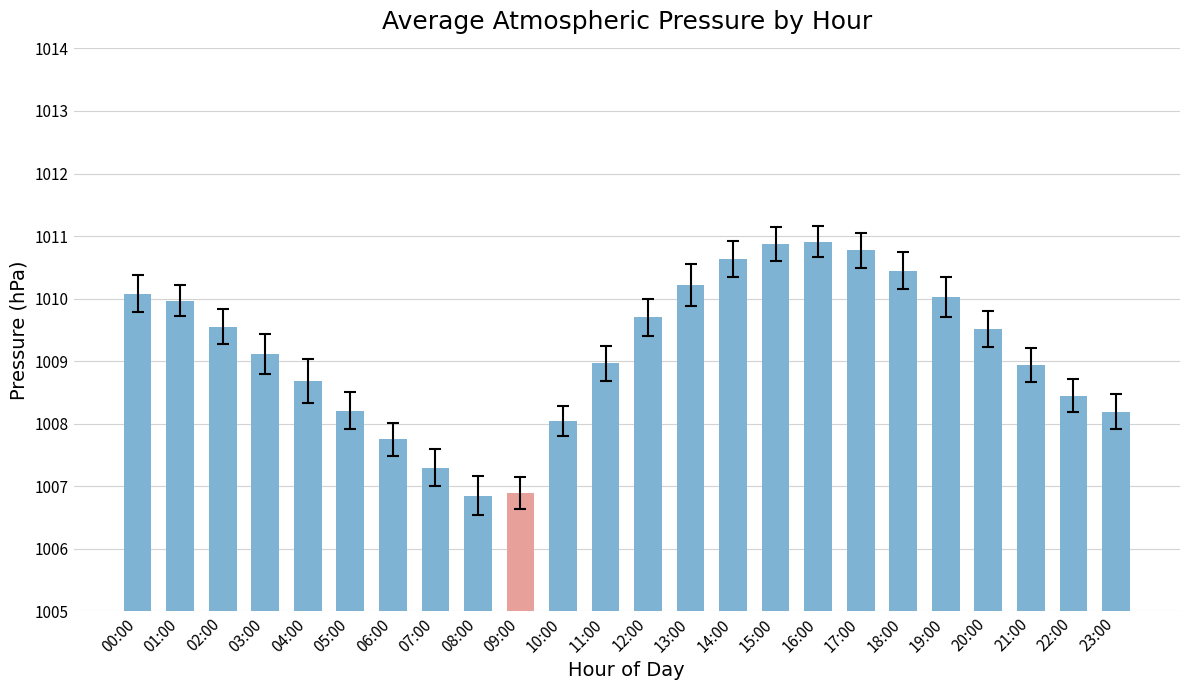

Where is the data nearest to the value 1008?

10:00